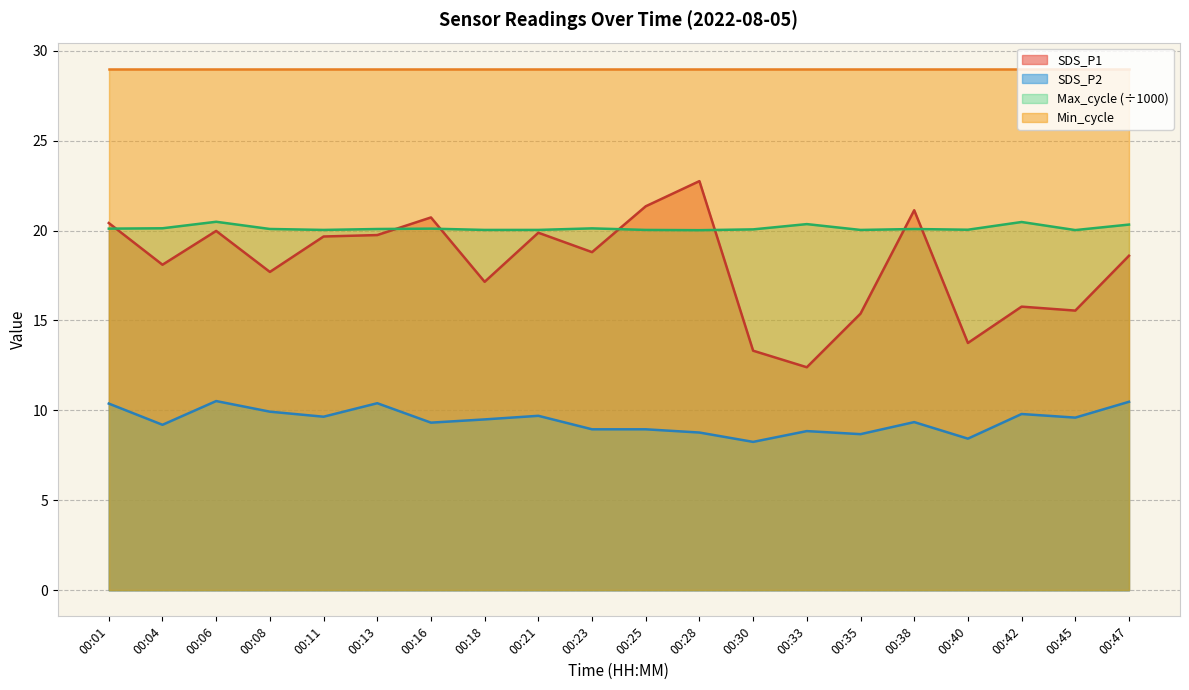

Which series has the largest range (max minus min)?

SDS_P1